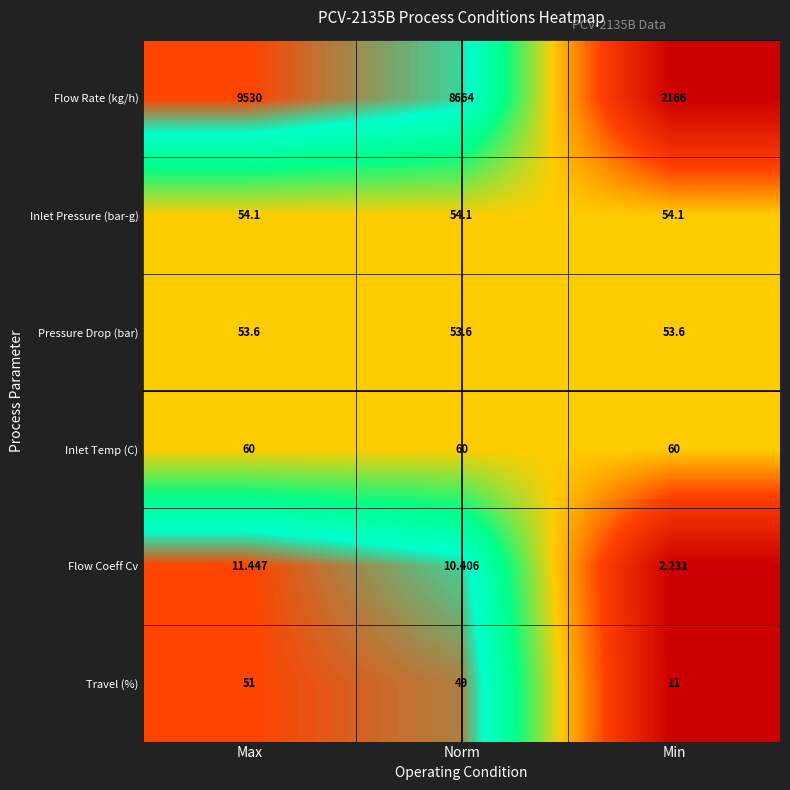

Is the value of Inlet Pressure (bar-g) at Max greater than the value of Flow Rate (kg/h) at Min?

No